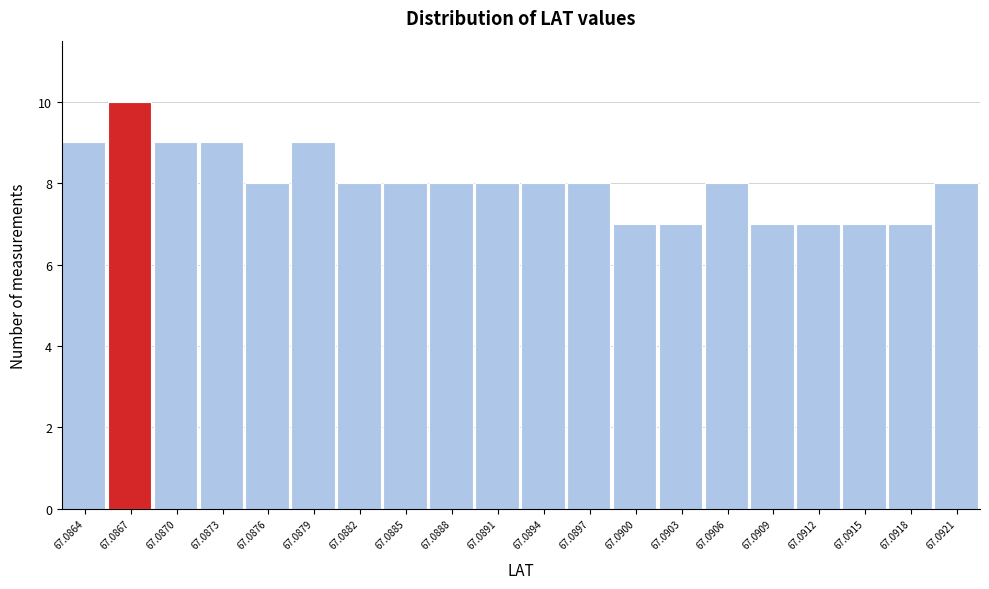

Reading left to right, what are all the values shown in this chart?

9	10	9	9	8	9	8	8	8	8	8	8	7	7	8	7	7	7	7	8